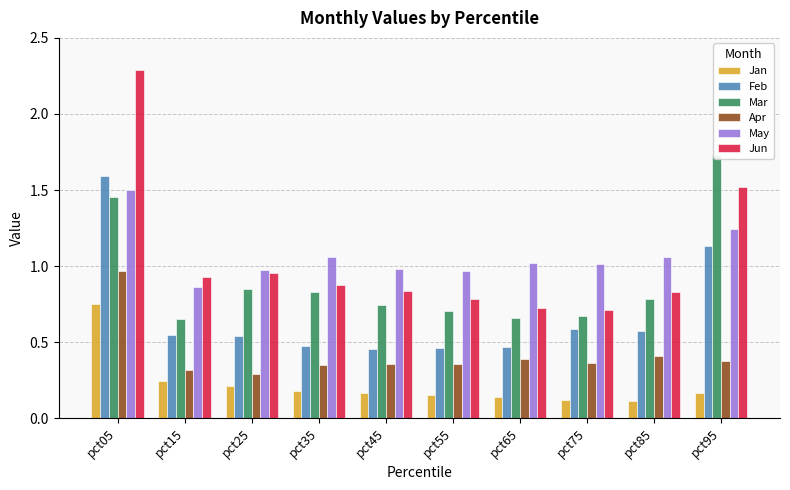

List the series in order of their peak value, highest first.

Jun, Mar, Feb, May, Apr, Jan